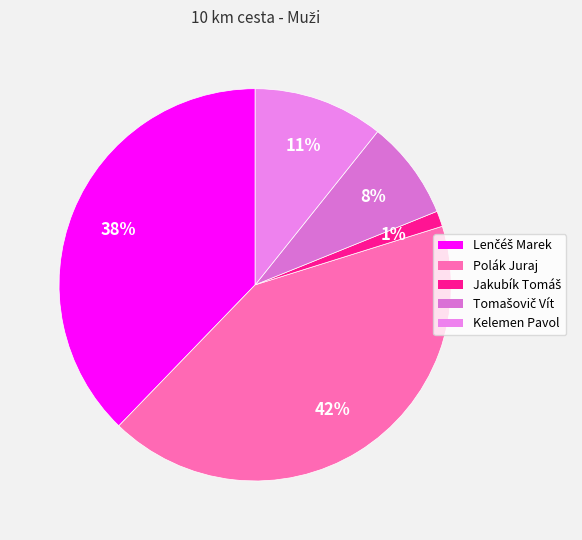

Is there a majority slice in this chart?

No